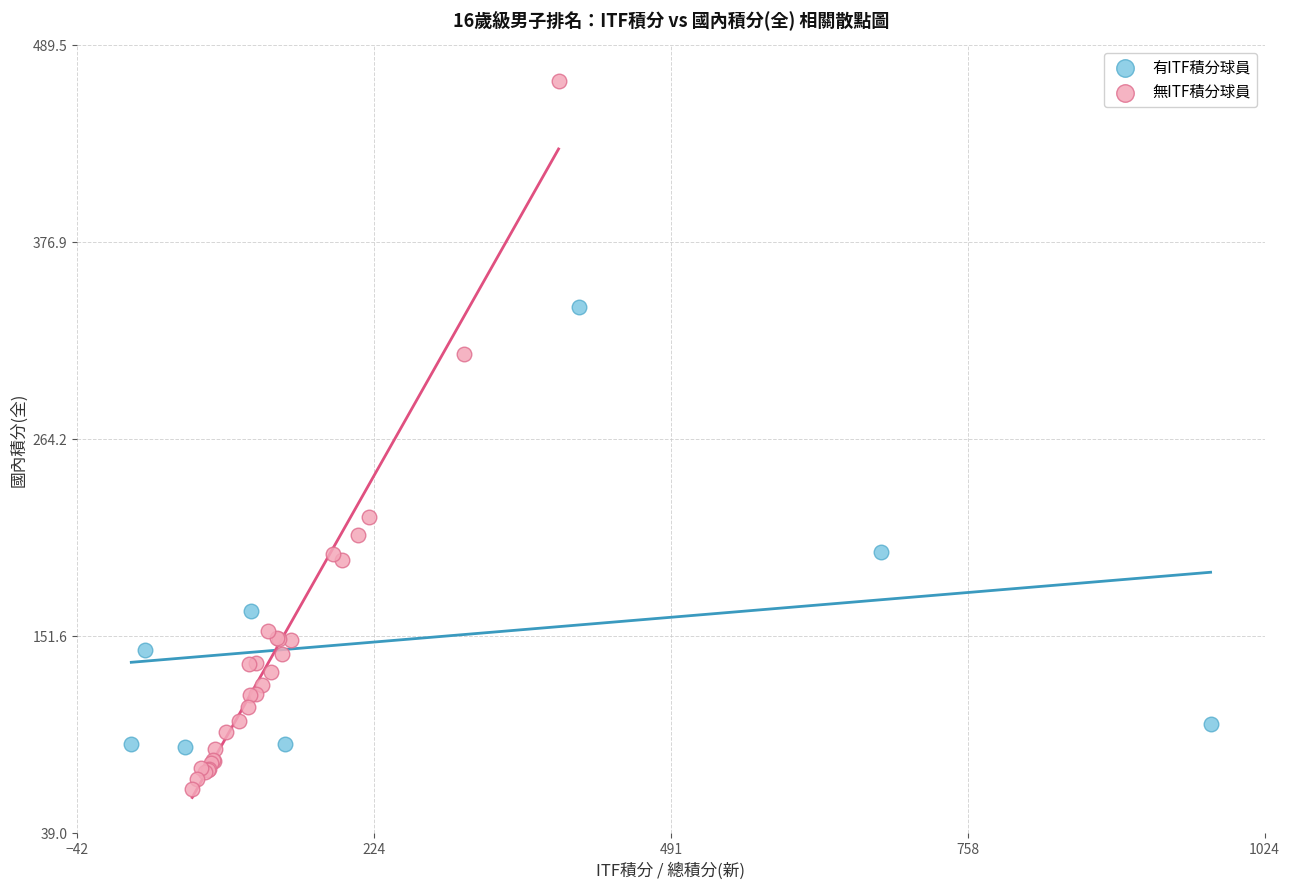

Which series contains the highest Y value?

無ITF積分球員